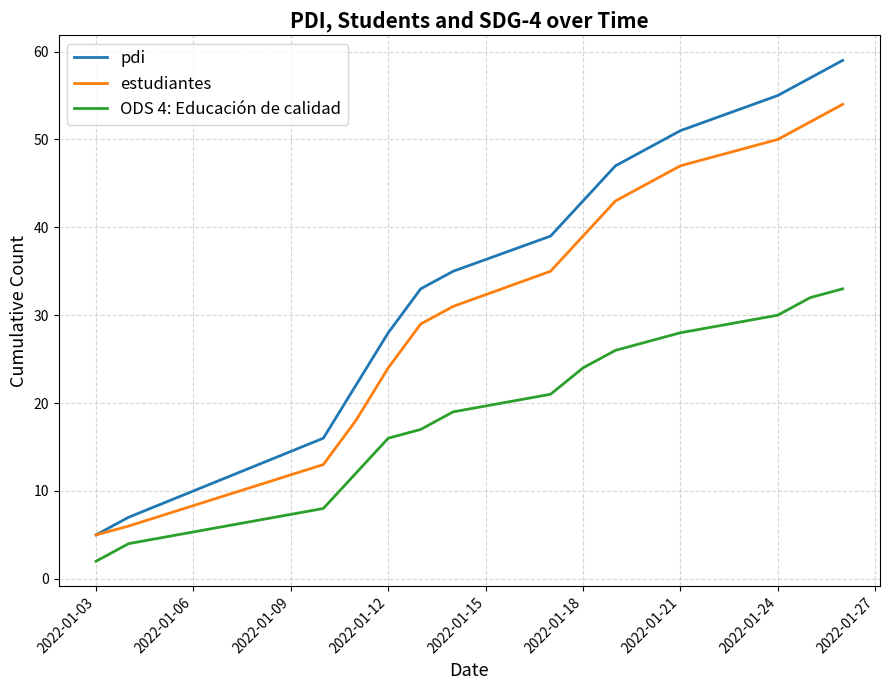

True or false: ODS 4: Educación de calidad and estudiantes intersect in this chart.

False